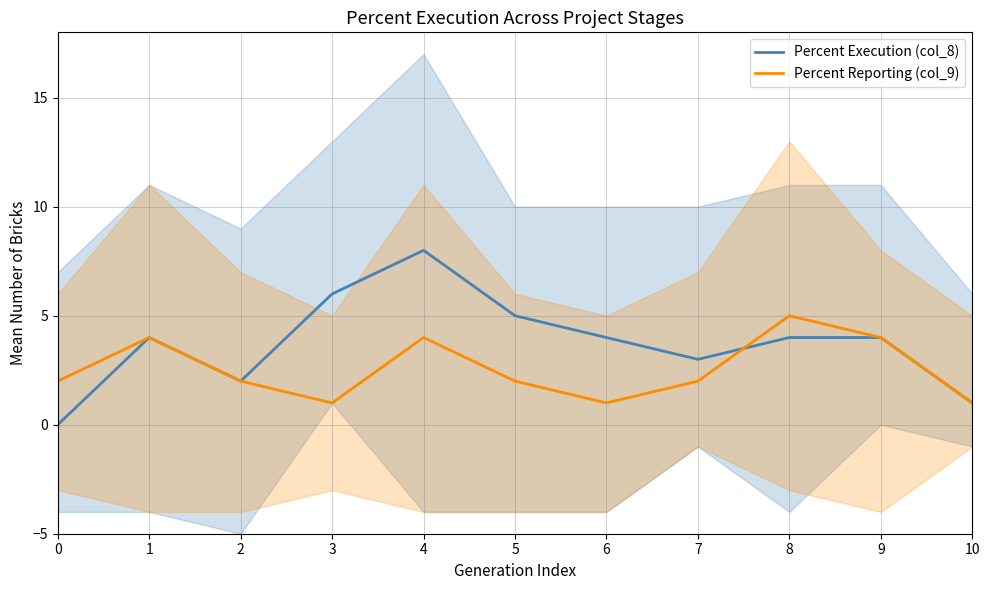

At which category does Percent Reporting (col_9) reach its first local peak?

1